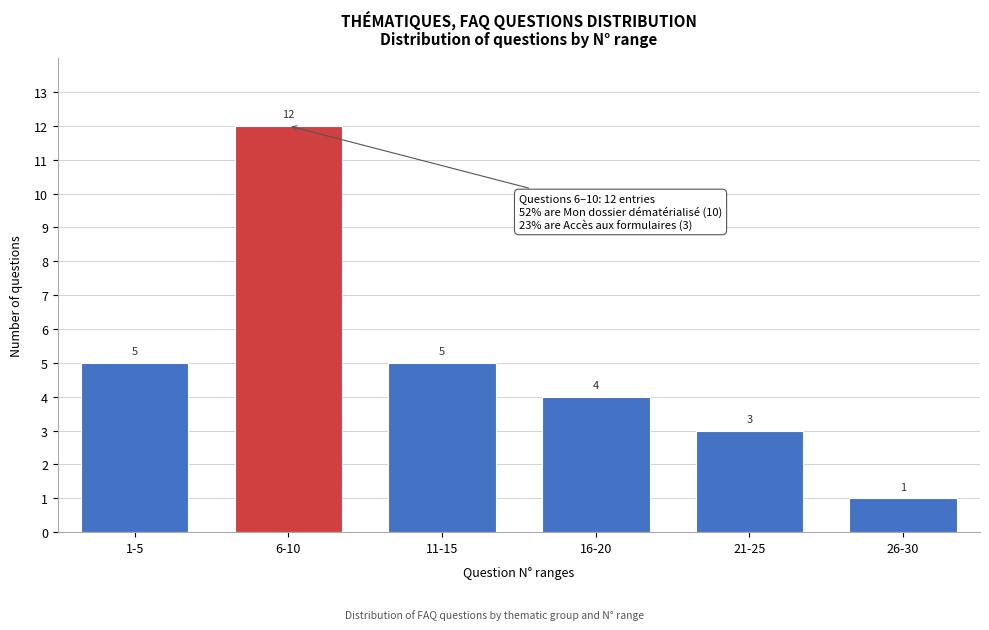

Reading right to left, what are all the values shown in this chart?

1	3	4	5	12	5